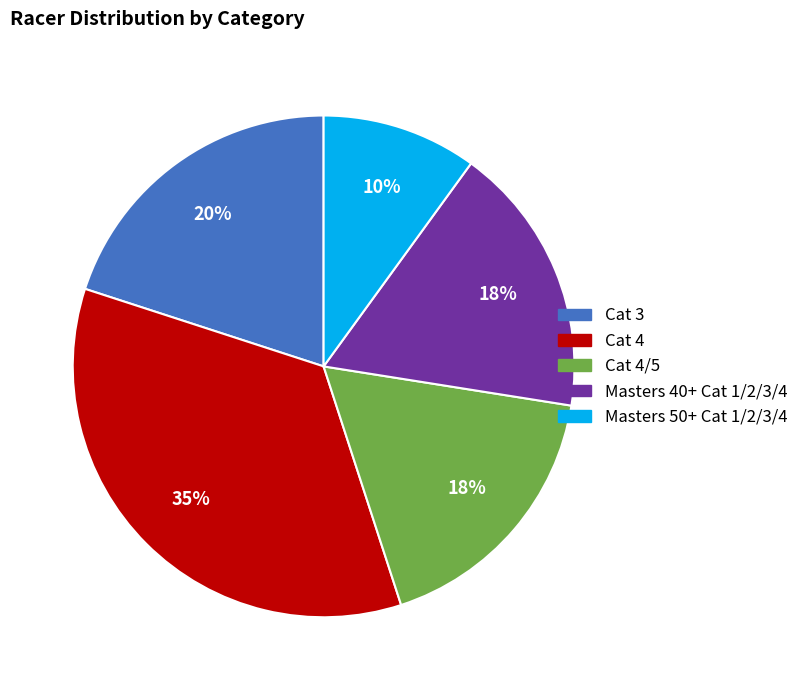

How many segments does this pie chart have?

5